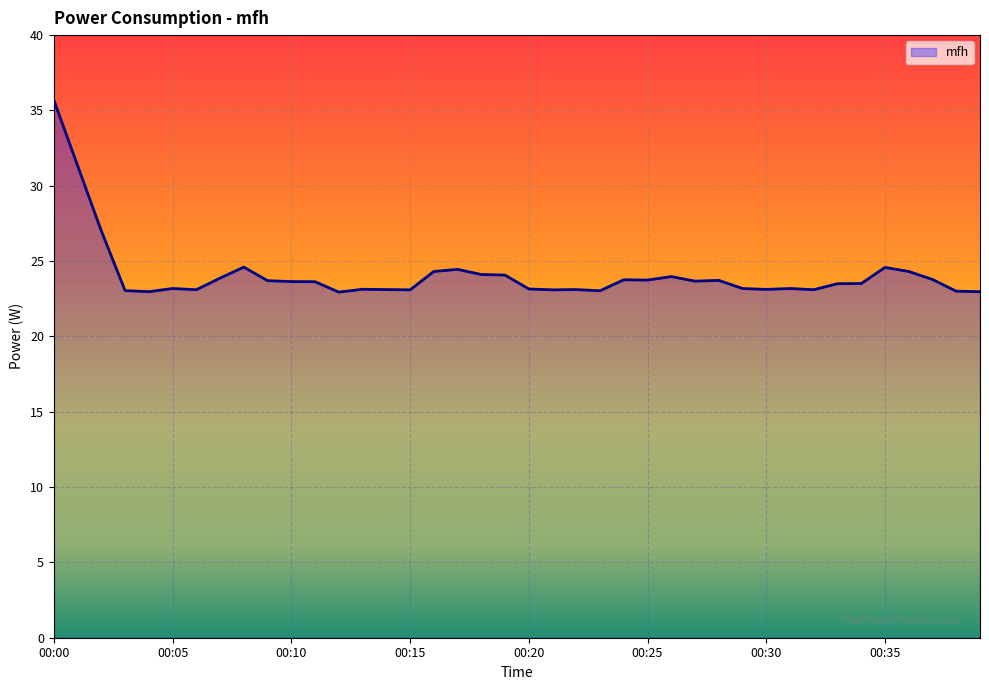

What is the smallest value displayed?

22.9